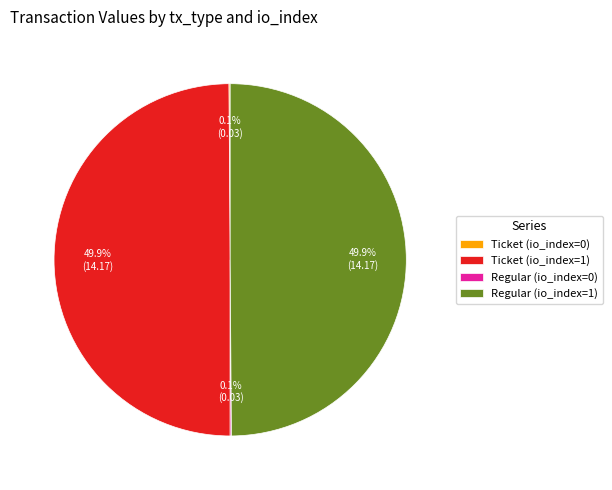

To the nearest percent, what is the difference between the largest and smallest slice percentages?

50%